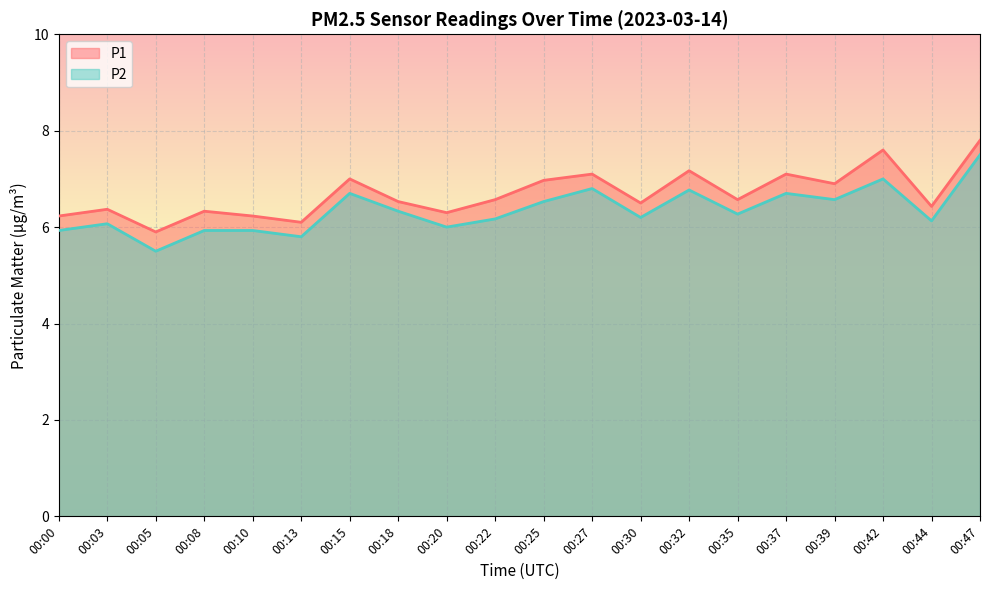

Count the number of data series in this chart.

2